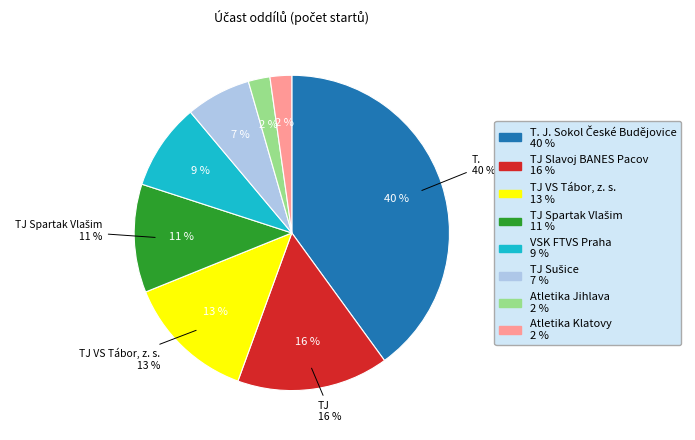

Count the number of slices in the pie.

8